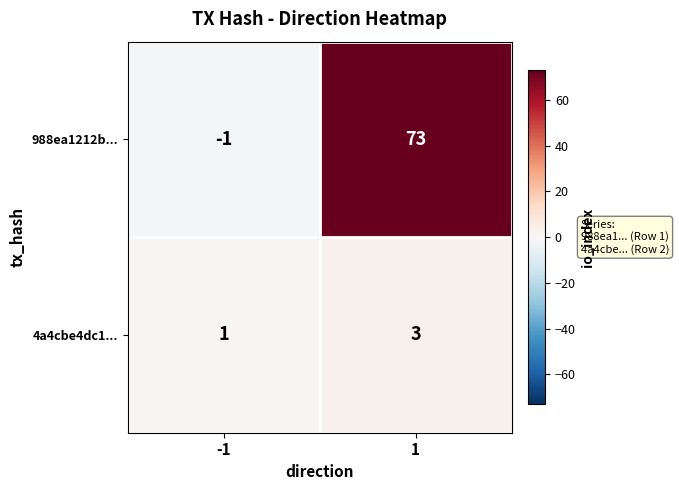

At which category does the chart reach its peak across all series?

1